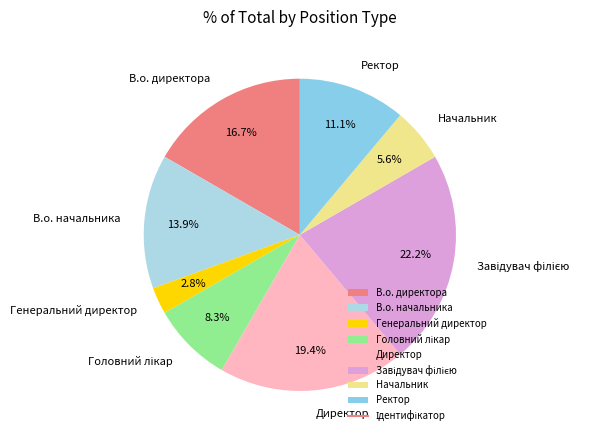

To the nearest percent, what is the average slice percentage?

12%